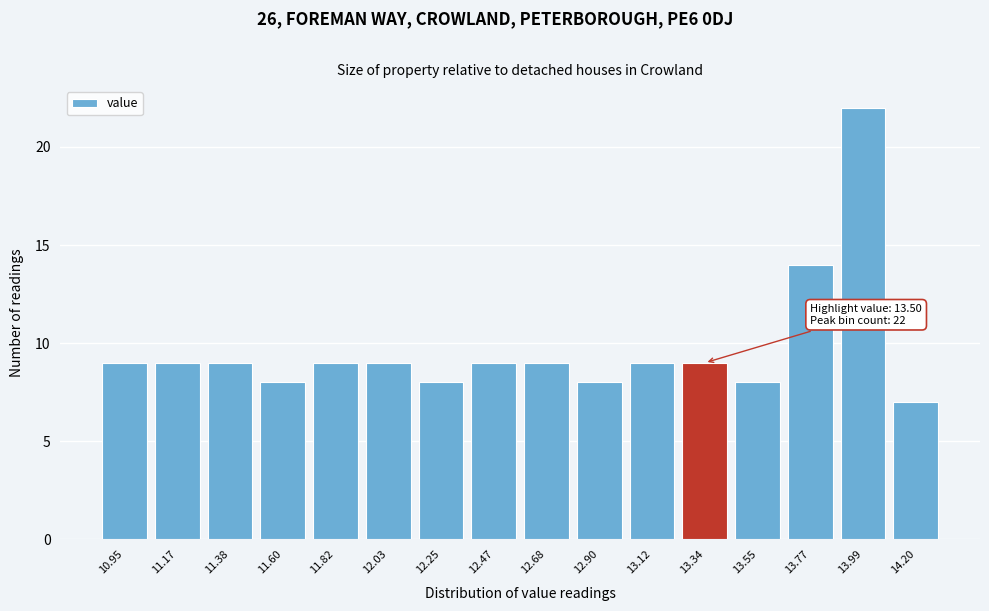

Reading right to left, what are all the values shown in this chart?

14.20=7	13.99=22	13.77=14	13.55=8	13.34=9	13.12=9	12.90=8	12.68=9	12.47=9	12.25=8	12.03=9	11.82=9	11.60=8	11.38=9	11.17=9	10.95=9